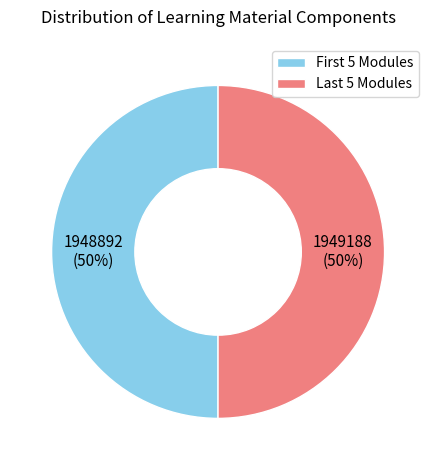

Is there a majority slice in this chart?

No